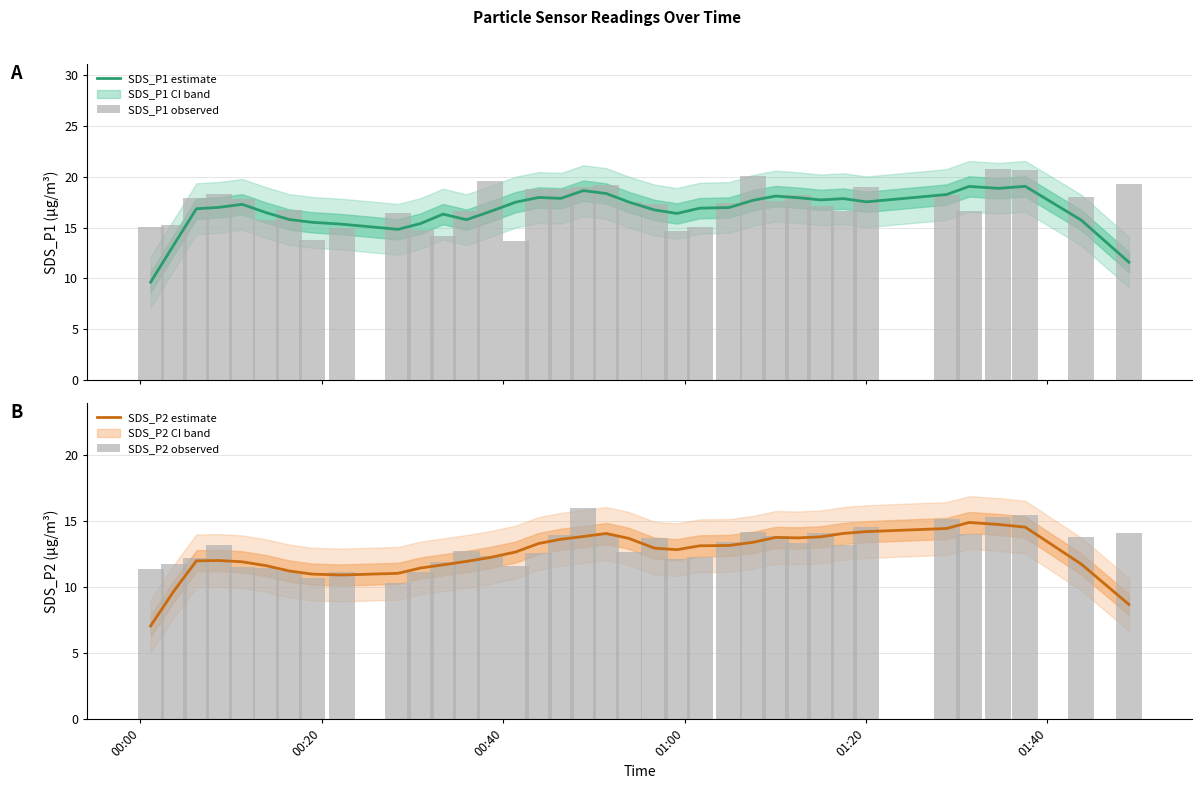

What is the difference between the second highest and minimum values in the SDS_P2 estimate series?

7.7